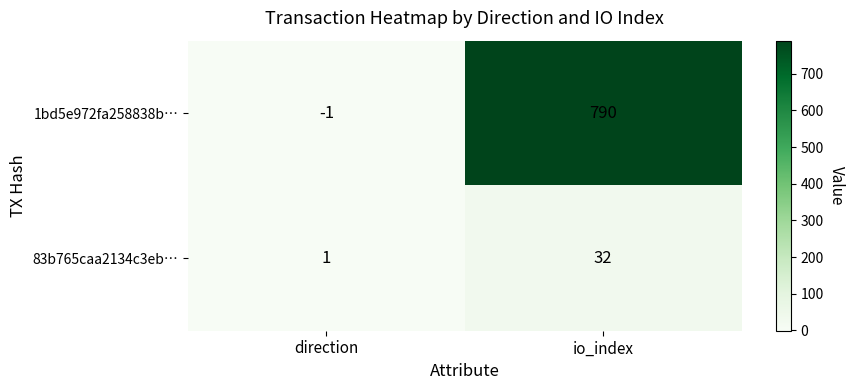

Reading left to right, transcribe all the data shown in this chart.

1bd5e972fa258838b…: direction=-1	io_index=790
83b765caa2134c3eb…: direction=1	io_index=32